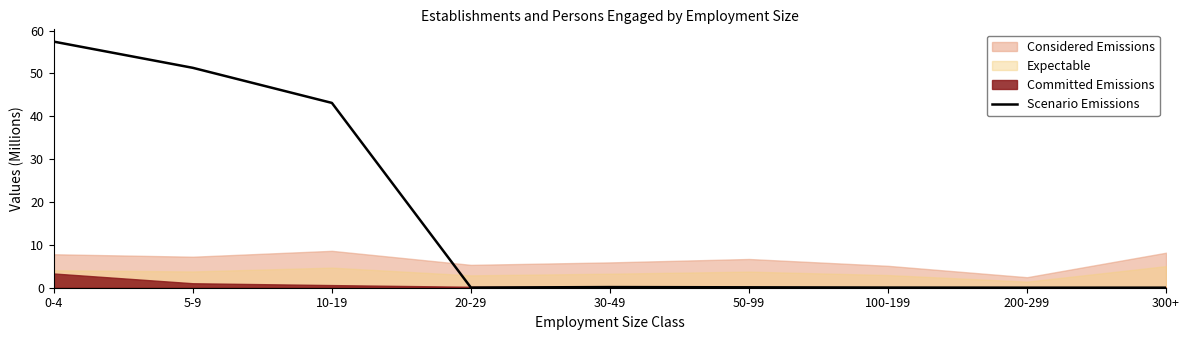

The value at 20-29 is 0.0. True or false?

True